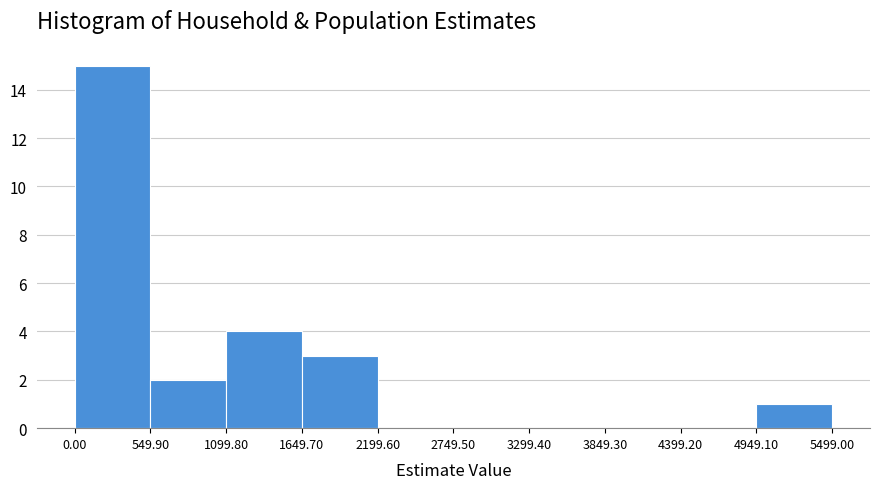

Which range on the x-axis has the tallest bar?

0.00 to 549.90